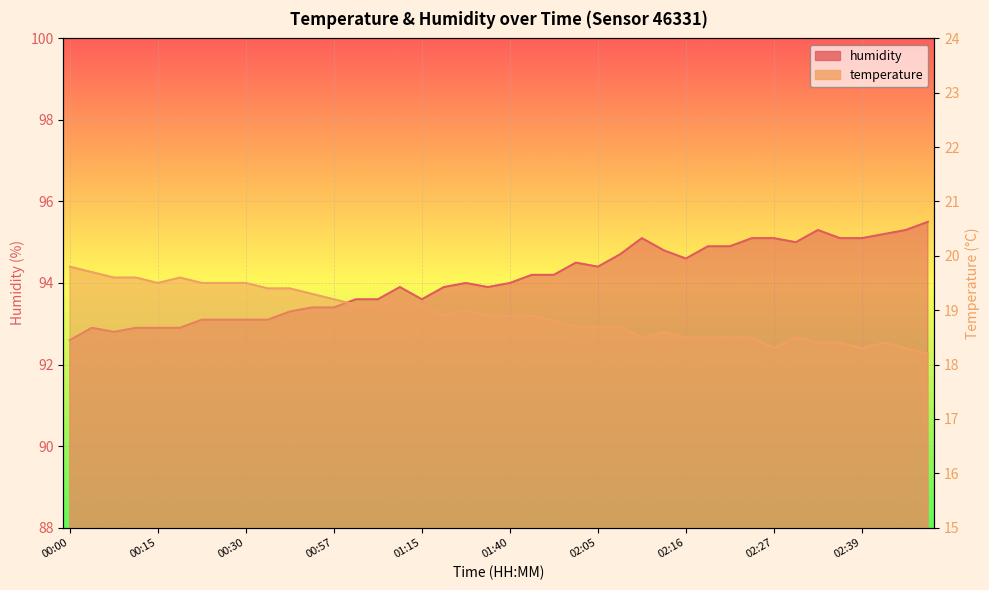

Reading left to right, what are all the values shown in this chart?

temperature: 19.8	19.7	19.6	19.6	19.5	19.6	19.5	19.5	19.5	19.4	19.4	19.3	19.2	19.1	19.1	19.2	19.1	18.9	19.0	18.9	18.9	18.9	18.8	18.7	18.7	18.7	18.5	18.6	18.5	18.5	18.5	18.5	18.3	18.5	18.4	18.4	18.3	18.4	18.3	18.2
humidity: 92.6	92.9	92.8	92.9	92.9	92.9	93.1	93.1	93.1	93.1	93.3	93.4	93.4	93.6	93.6	93.9	93.6	93.9	94.0	93.9	94.0	94.2	94.2	94.5	94.4	94.7	95.1	94.8	94.6	94.9	94.9	95.1	95.1	95.0	95.3	95.1	95.1	95.2	95.3	95.5